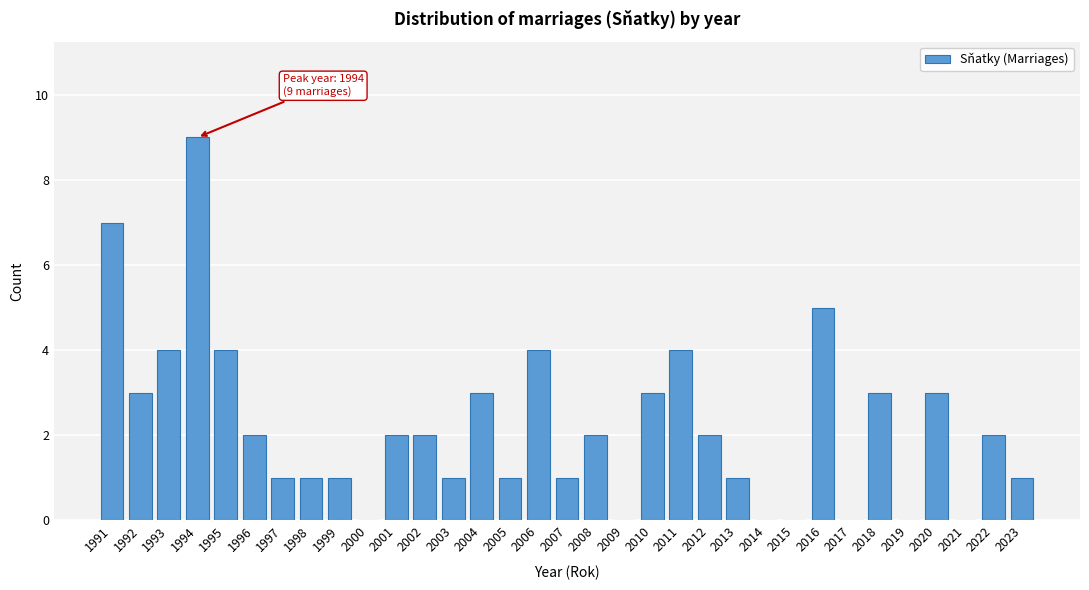

Approximately how many times larger is the value at 2002 compared to 2010?

0.7